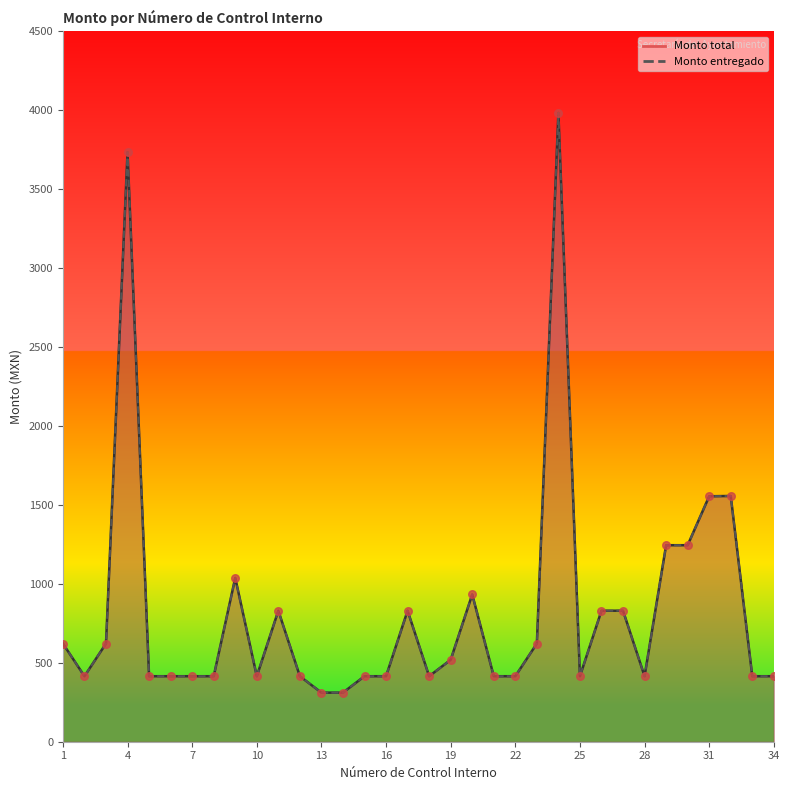

Which series contains the lowest Y value?

Monto total